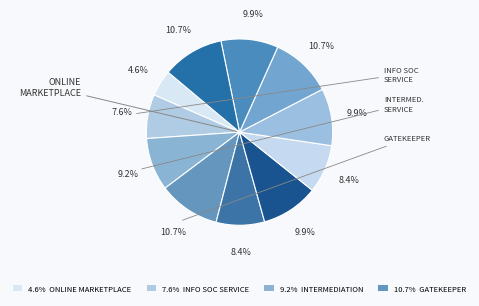

Is there a majority slice in this chart?

No